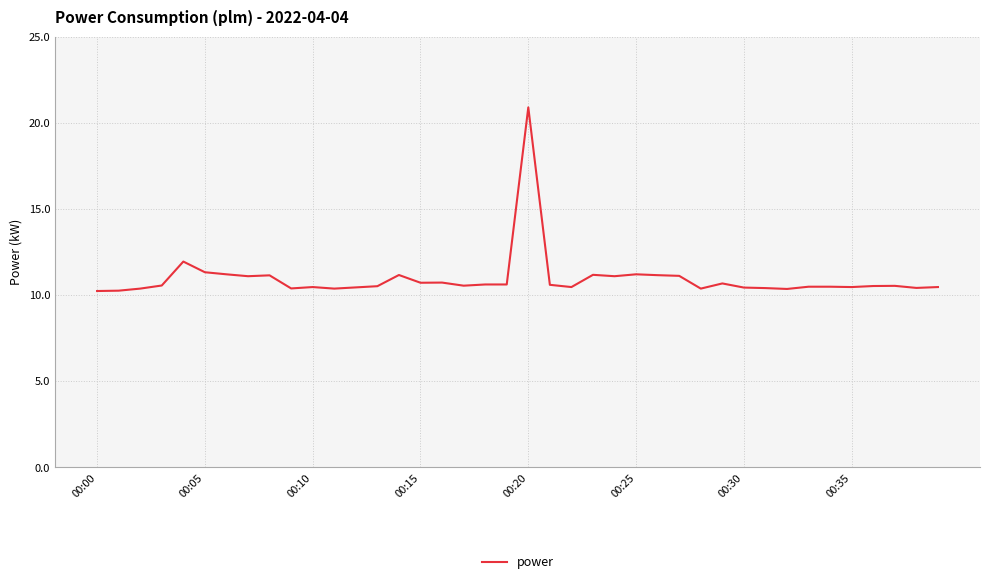

What is the smallest value displayed?

10.2